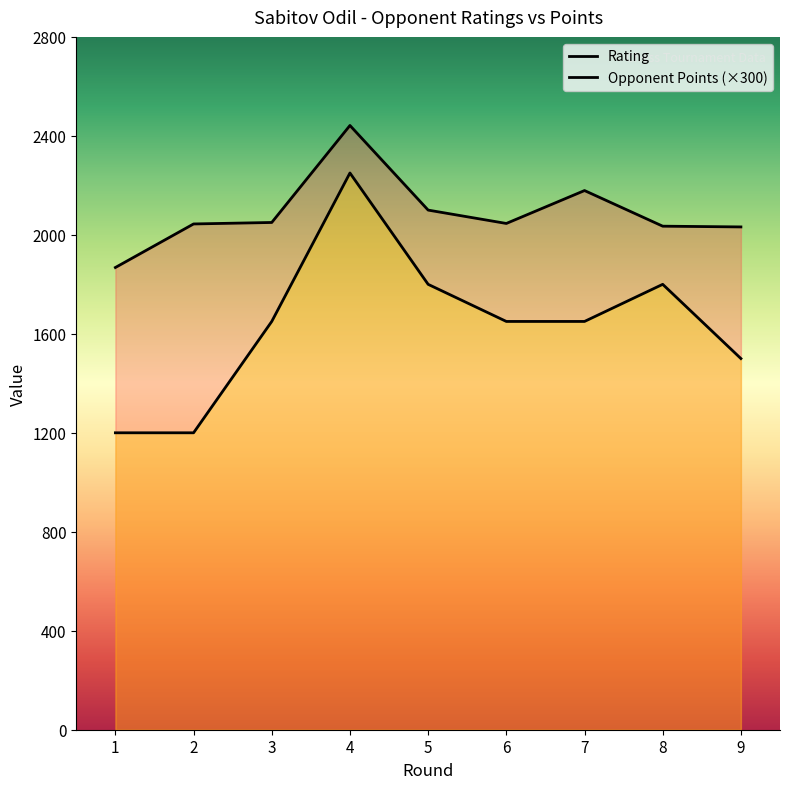

Reading left to right, list all the values displayed in this chart.

Rating: 1868	2044	2050	2442	2100	2046	2179	2035	2032
Opponent Points: 1200	1200	1650	2250	1800	1650	1650	1800	1500